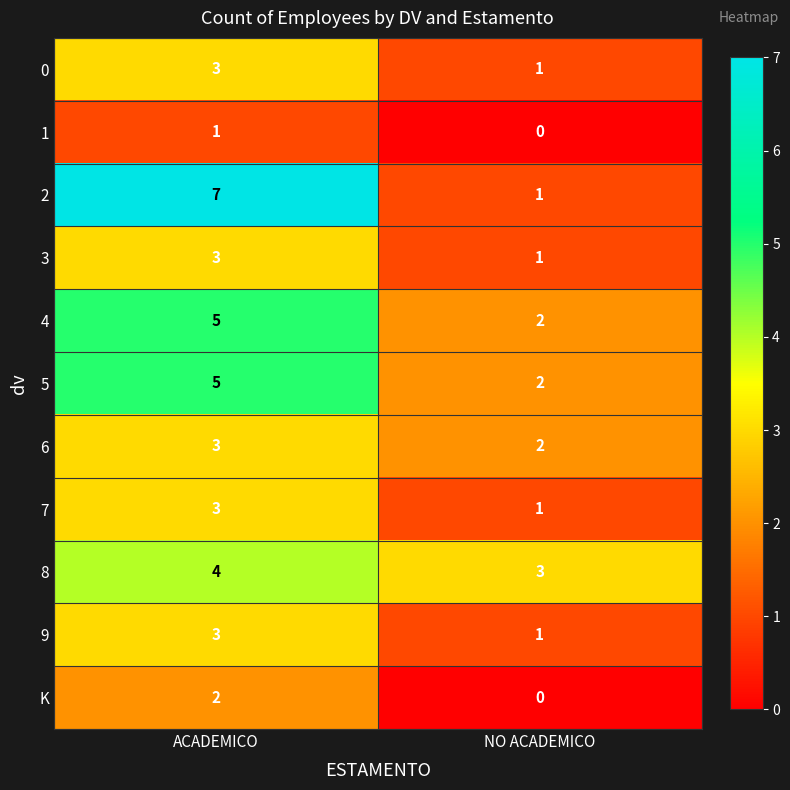

Which label corresponds to the largest value in the chart?

ACADEMICO